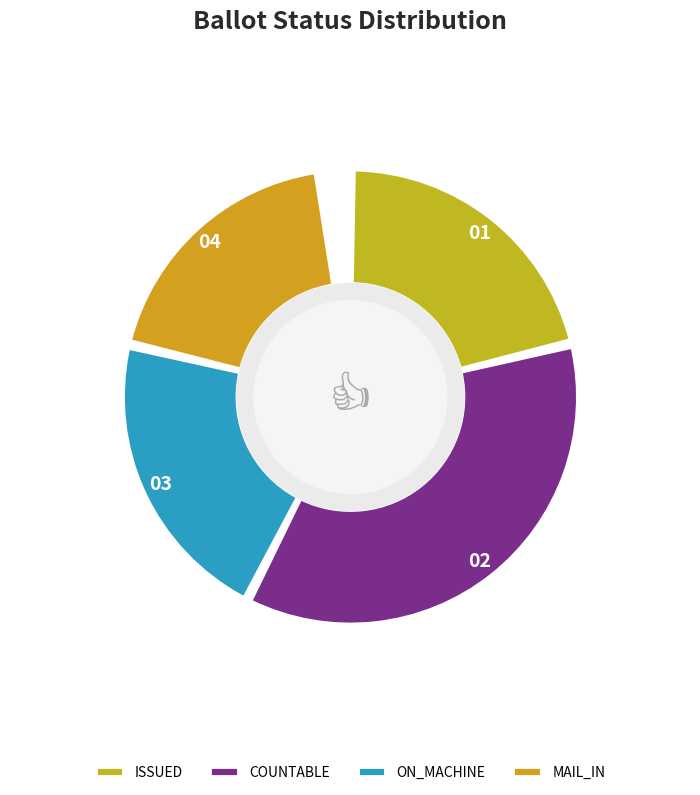

Count the number of slices in the pie.

4